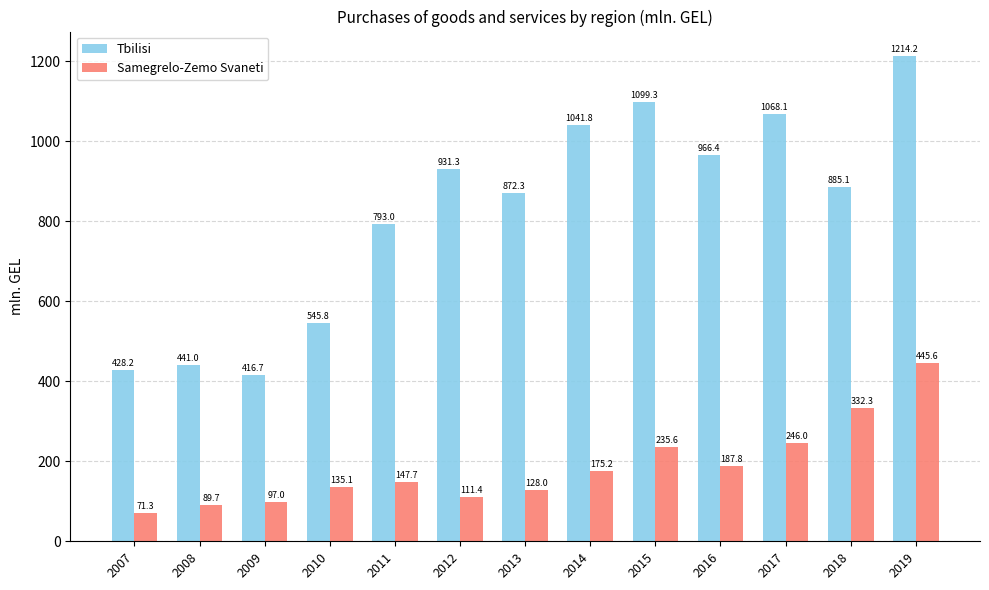

What is the difference between the maximum and second lowest values in the Samegrelo-Zemo Svaneti series?

355.9